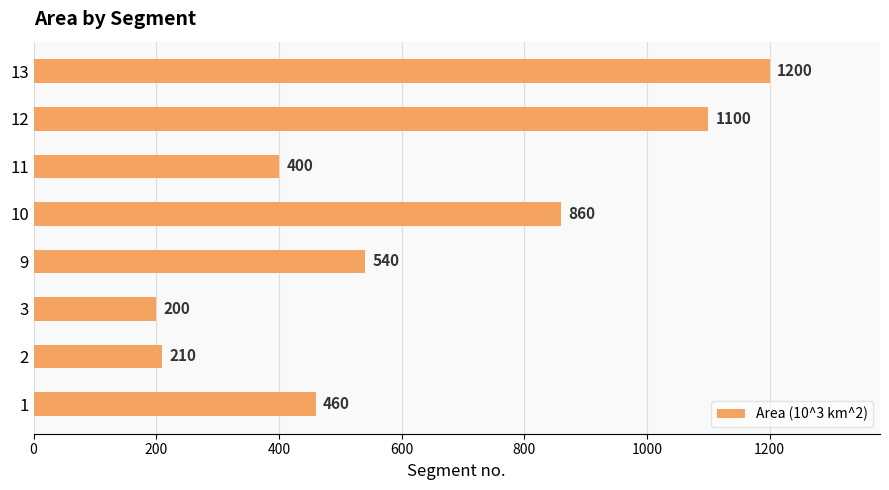

How many data points does each series have?

8